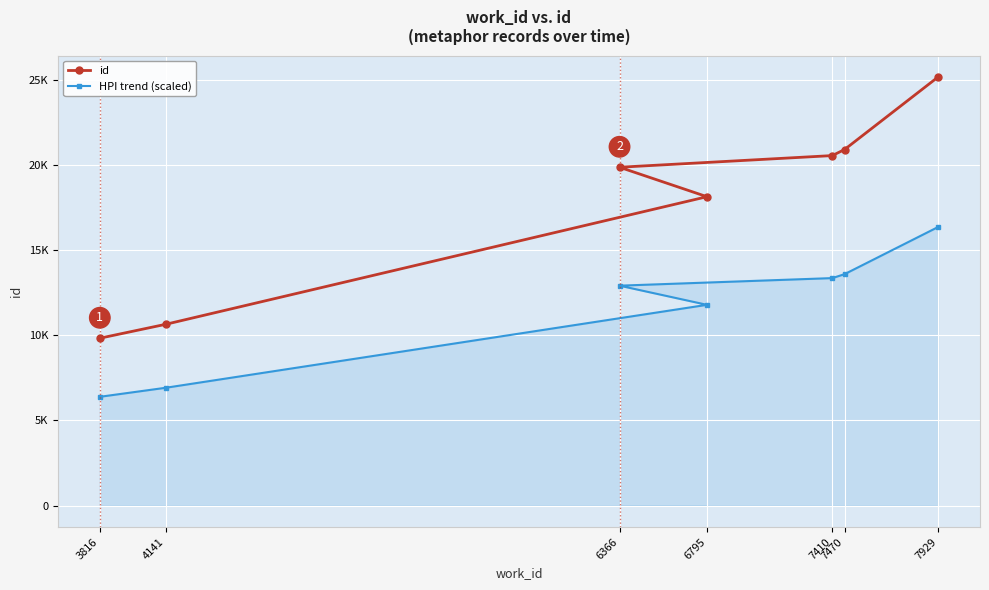

Is the value of id at 4141 greater than the value of HPI trend (scaled) at 6795?

No